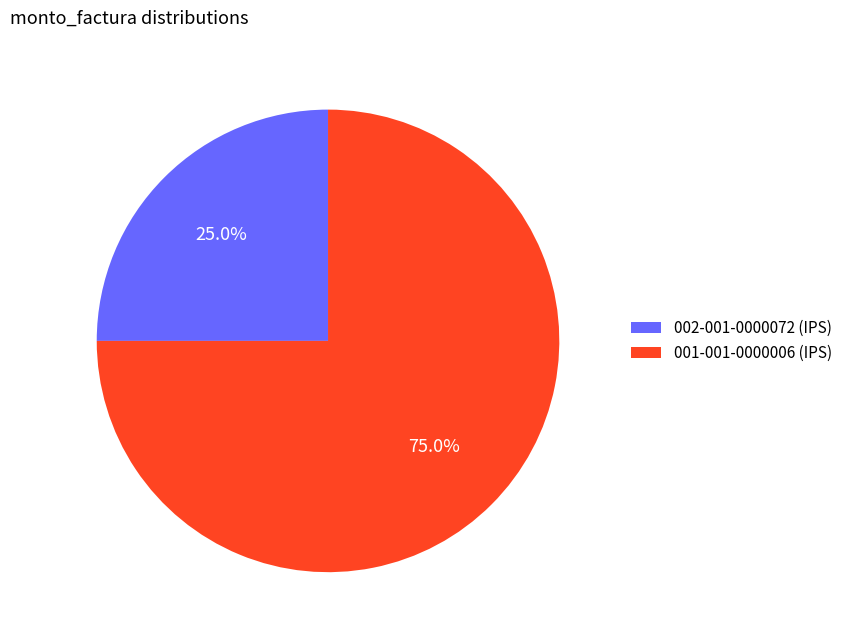

The 001-001-0000006 (IPS) slice represents 86% of the pie. True or false?

False